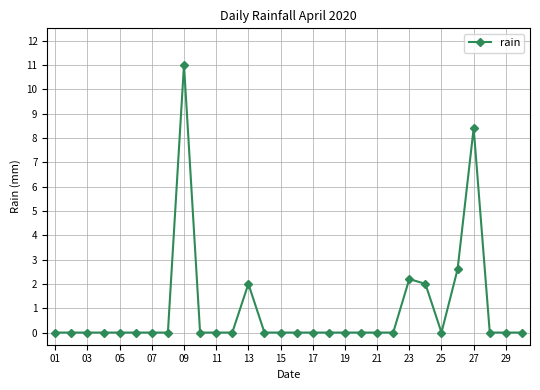

What is the average value?

0.9